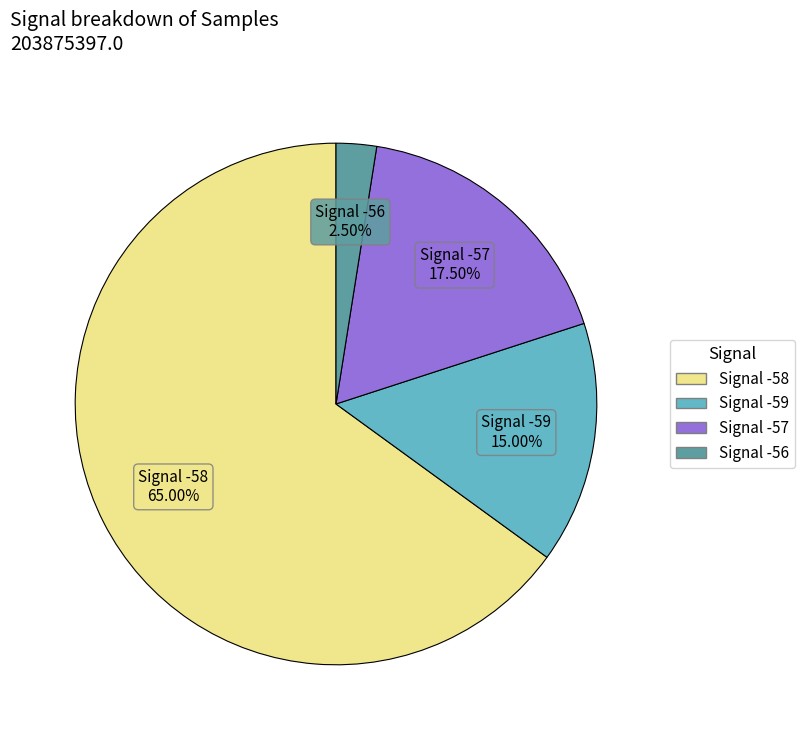

Combined, do Signal -56 and Signal -58 account for over 50%?

Yes